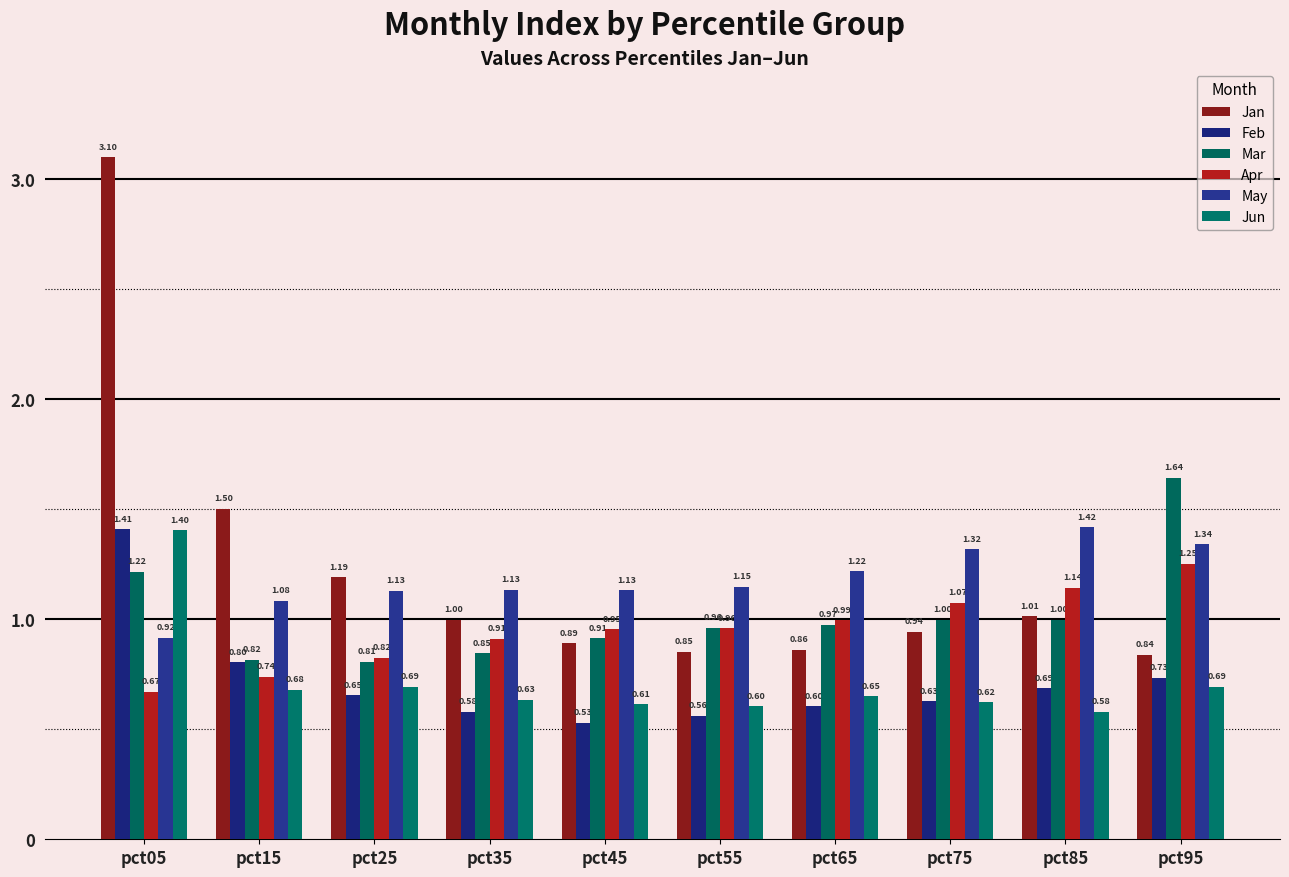

Which series changed the most between pct35 and pct65?

Jan